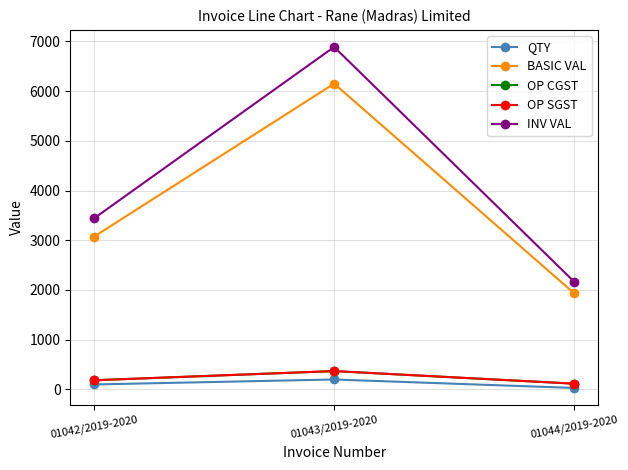

List the labels in order of BASIC VAL value, smallest first.

01044/2019-2020, 01042/2019-2020, 01043/2019-2020